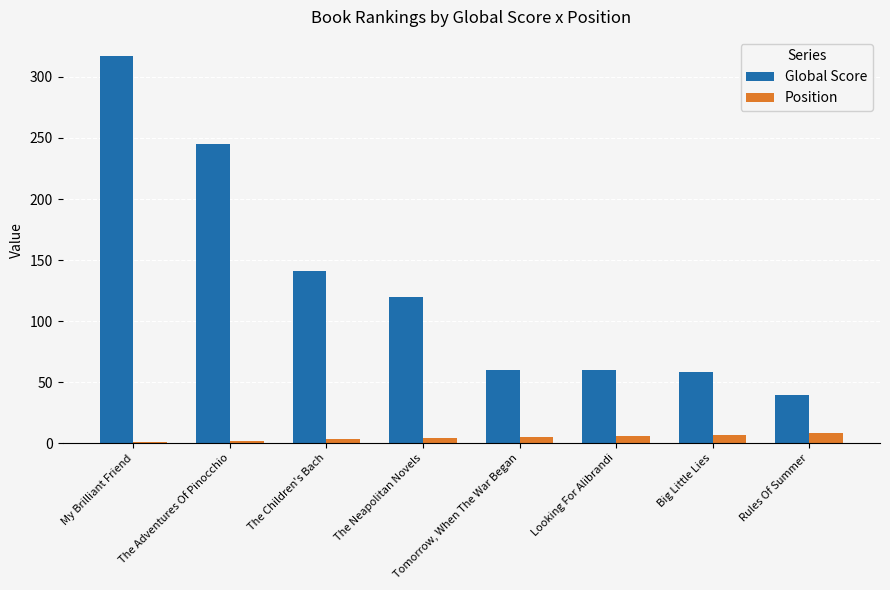

What is the difference between the maximum and minimum values in the Global Score series?

278